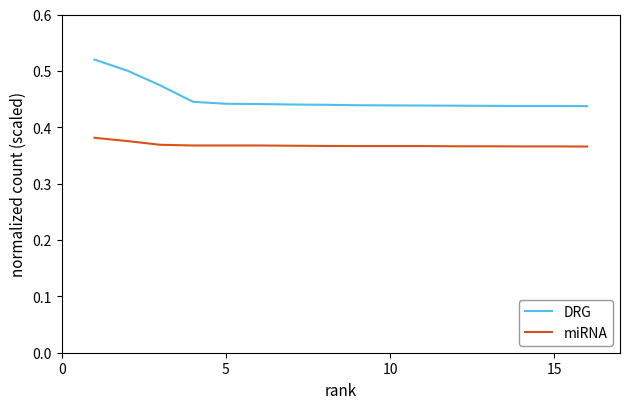

Count the number of categories in the chart.

16